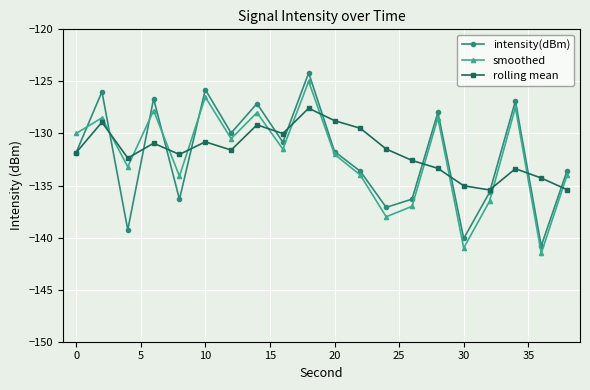

What is the smallest value displayed?

-141.5